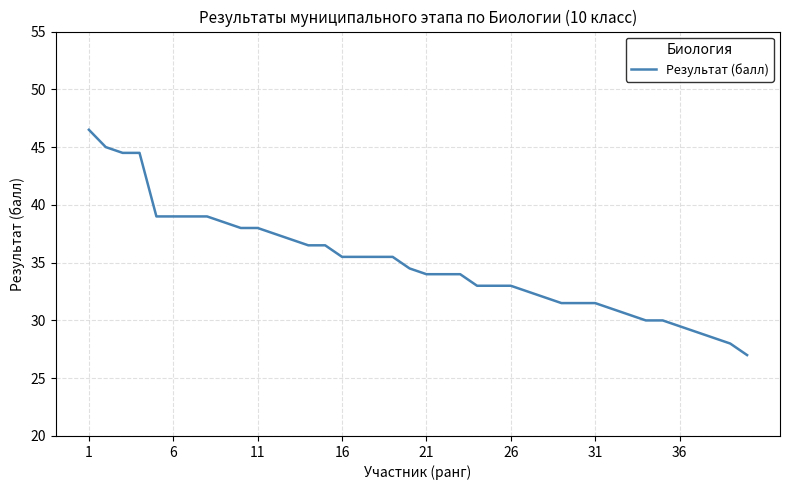

What is the difference between the maximum and minimum values?

19.5